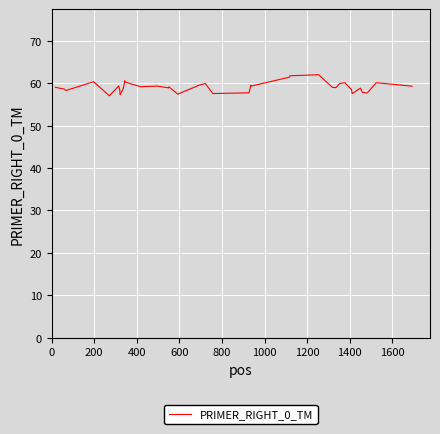

What is the greatest value displayed?

62.0